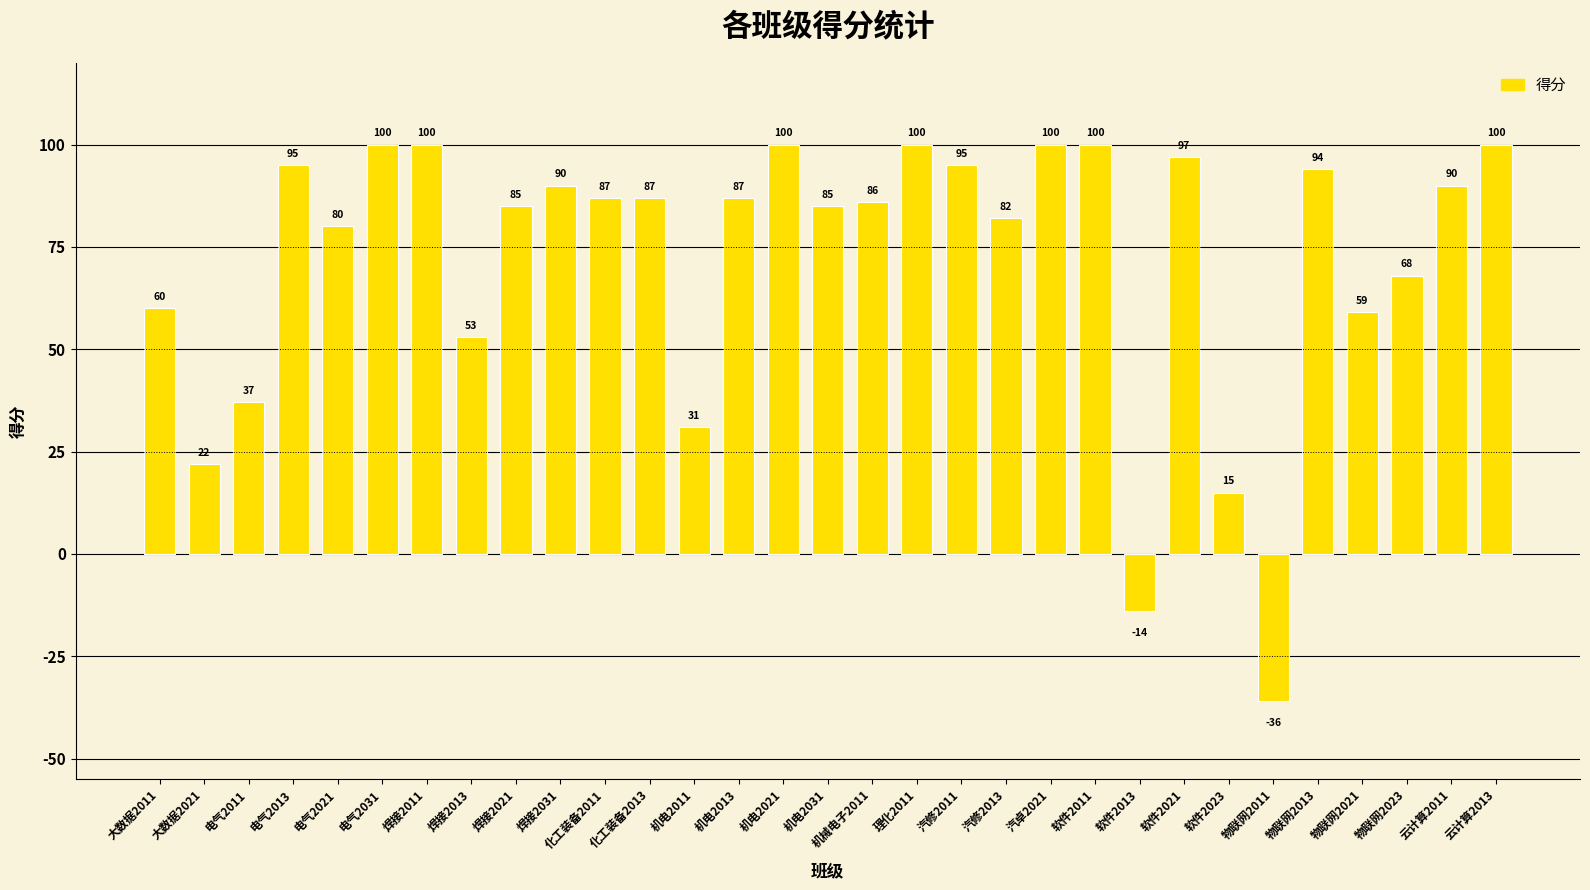

How many data points are less than 87?

15